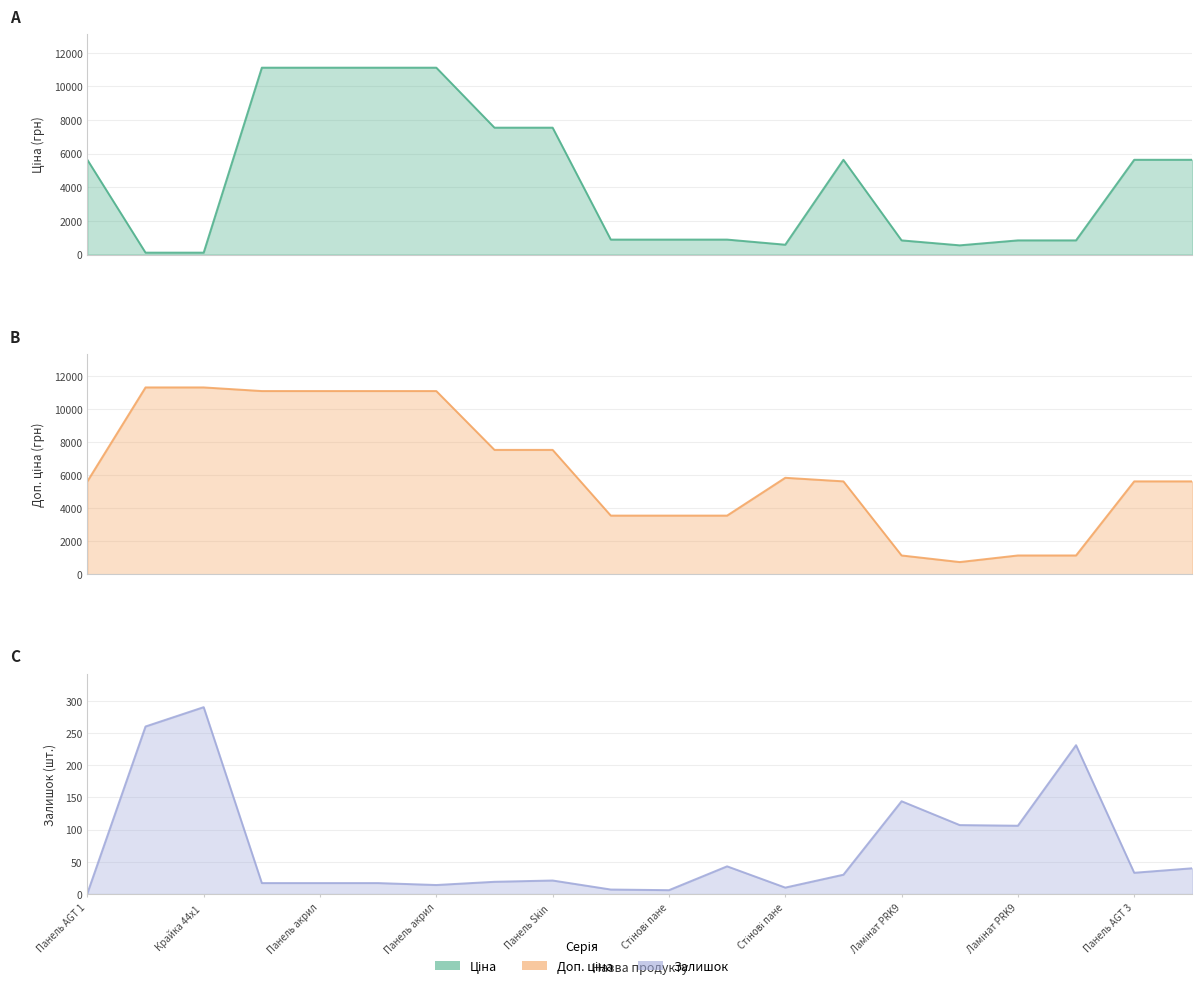

How many data points in Ціна are less than 5636?

10